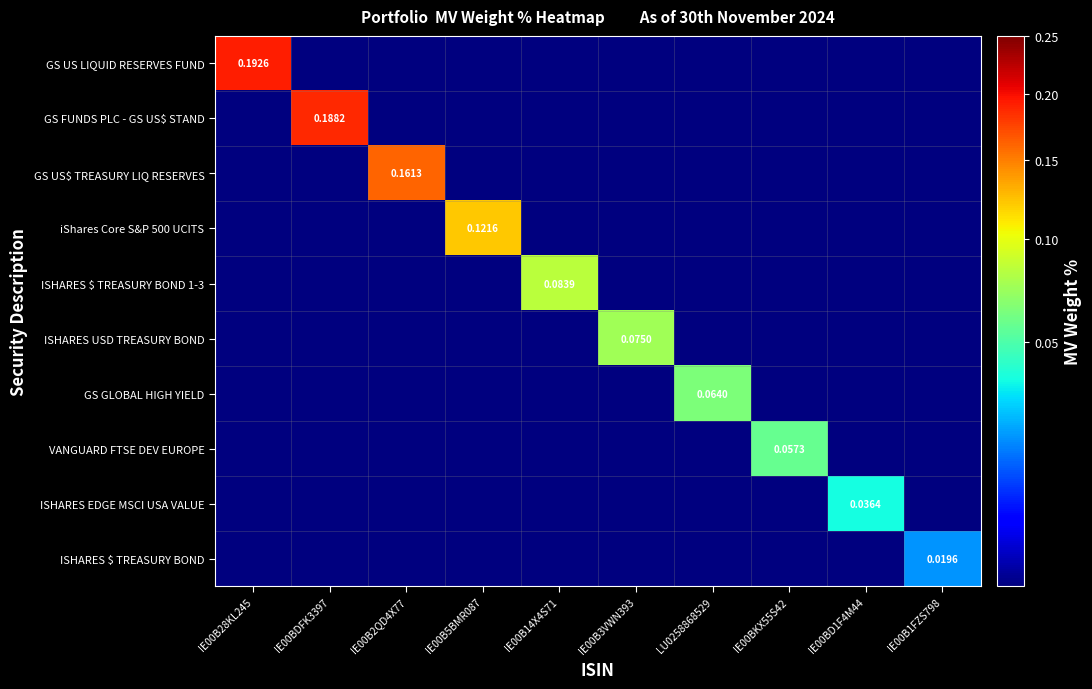

True or false: GS US$ TREASURY LIQ RESERVES has a value of -0.1 at IE00B1FZS798.

False